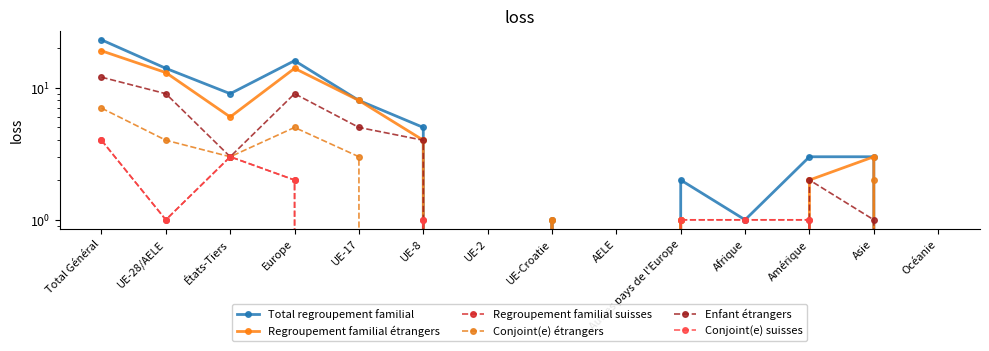

Reading left to right, list all the values displayed in this chart.

Total regroupement familial: 23	14	9	16	8	5	0	1	0	2	1	3	3	0
Regroupement familial étrangers: 19	13	6	14	8	4	0	1	0	1	0	2	3	0
Regroupement familial suisses: 4	1	3	2	0	1	0	0	0	1	1	1	0	0
Conjoint(e) étrangers: 7	4	3	5	3	0	0	1	0	1	0	0	2	0
Enfant étrangers: 12	9	3	9	5	4	0	0	0	0	0	2	1	0
Conjoint(e) suisses: 4	1	3	2	0	1	0	0	0	1	1	1	0	0